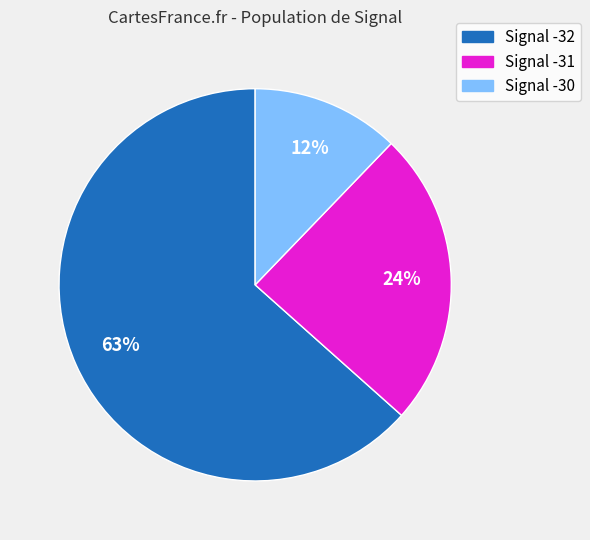

To the nearest percent, what is the average slice percentage?

33%